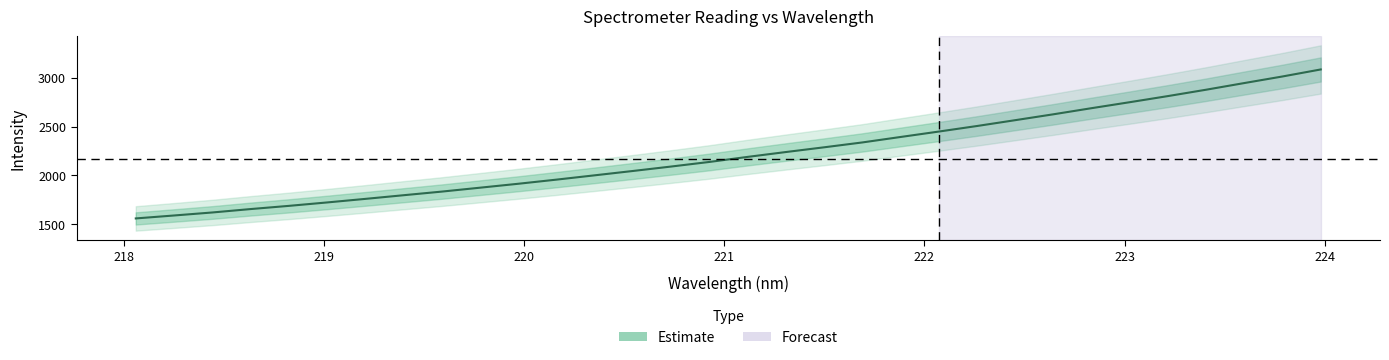

What is the label of the 28th point from the right?

221